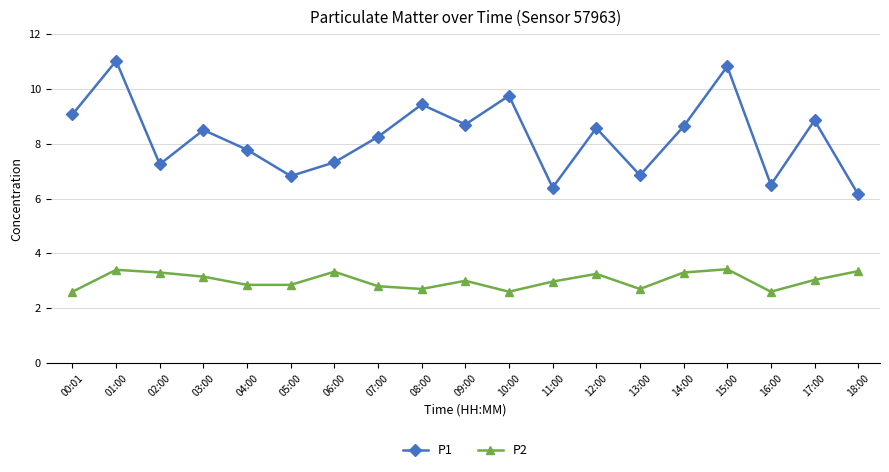

What is the average value of the P1 series?

8.2